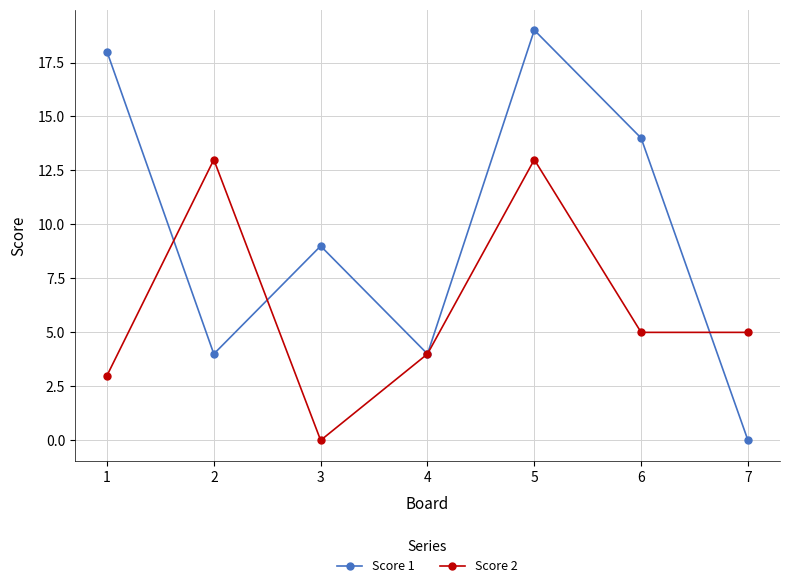

True or false: Score 1 has a value of -11 at 7.

False